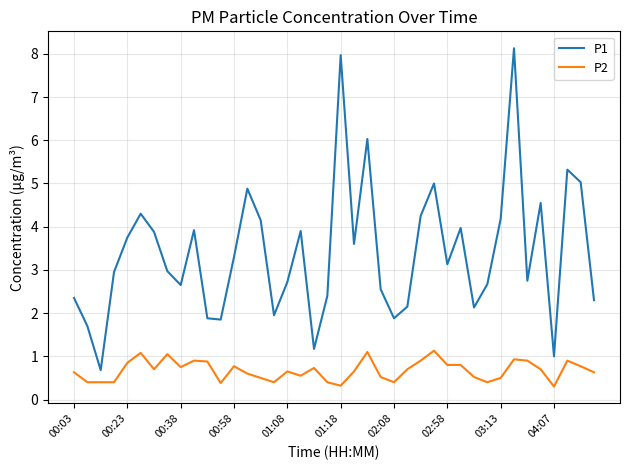

Does the chart have visible grid lines?

Yes